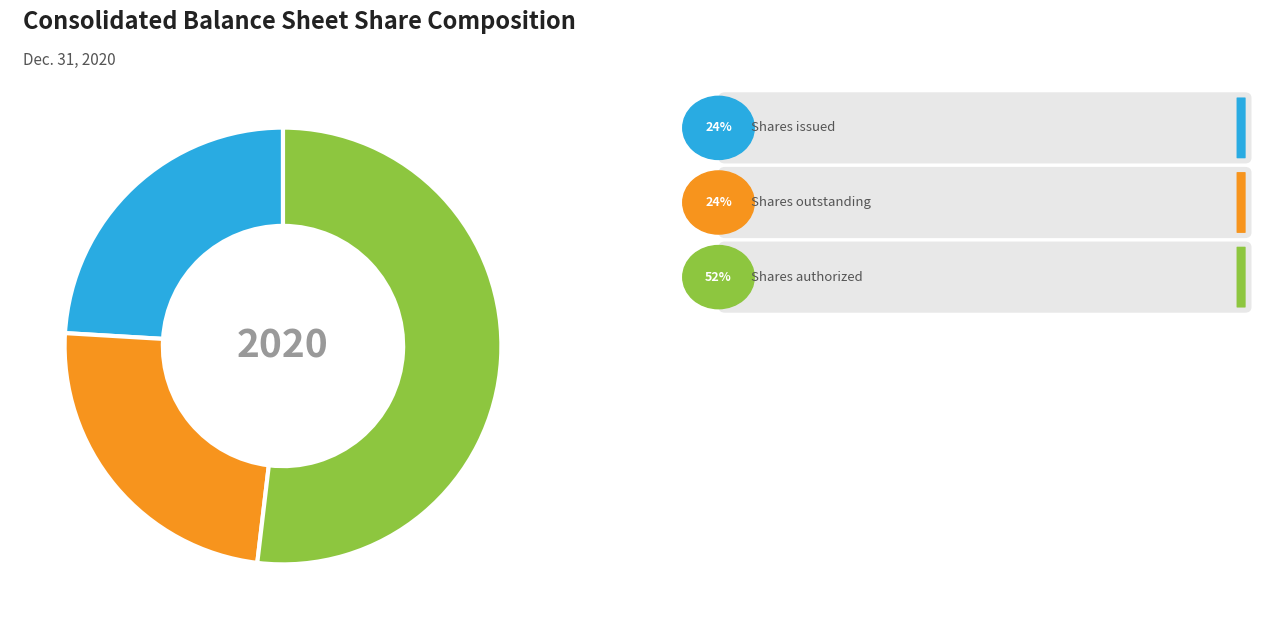

How many segments does this pie chart have?

3